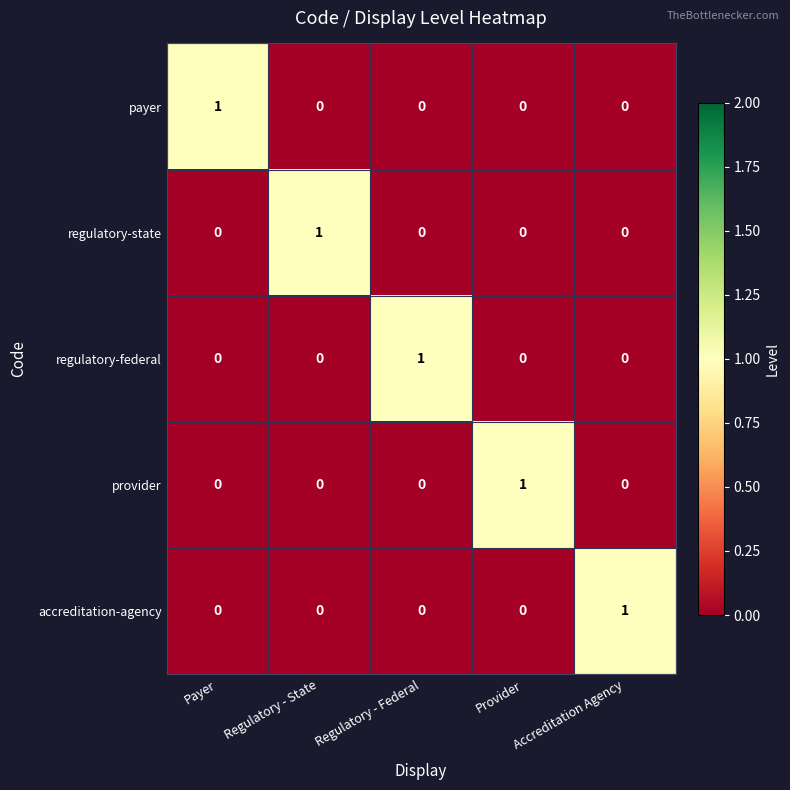

Count the regulatory-federal values in the range 0 to 1.

5